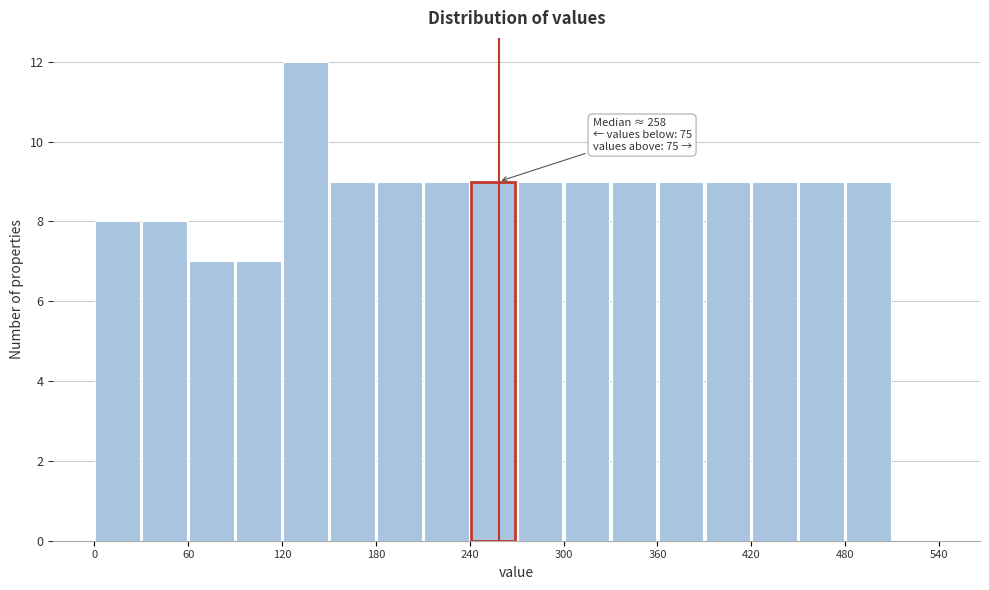

Read against the x-axis, roughly where is the centre of the tallest bar?

140